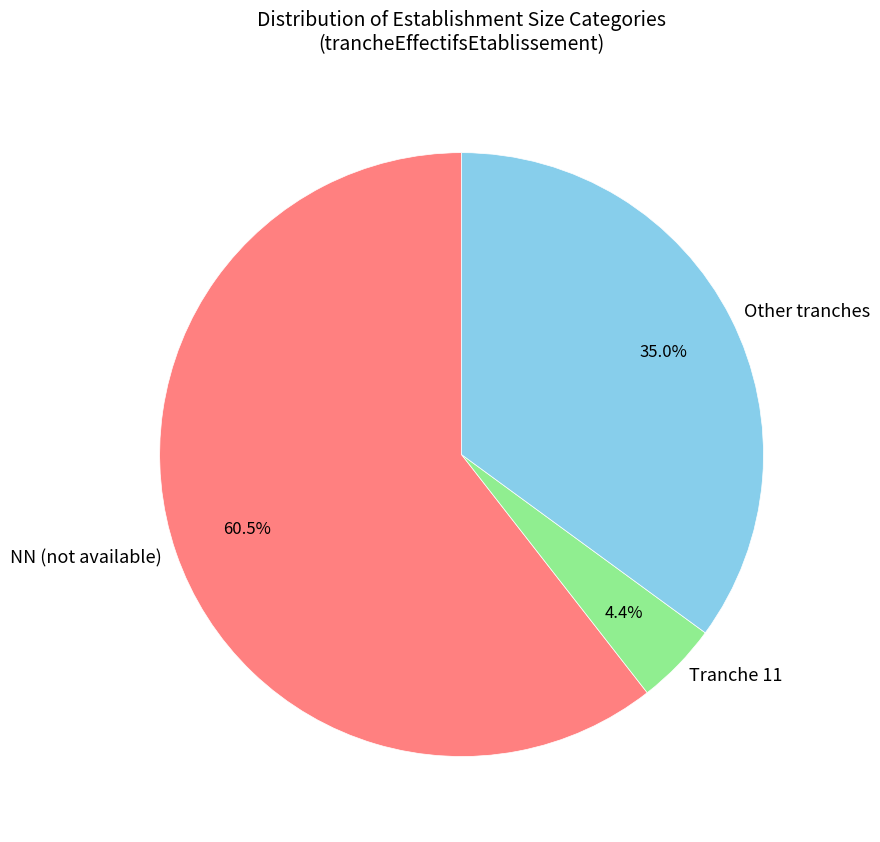

Is there a majority slice in this chart?

Yes